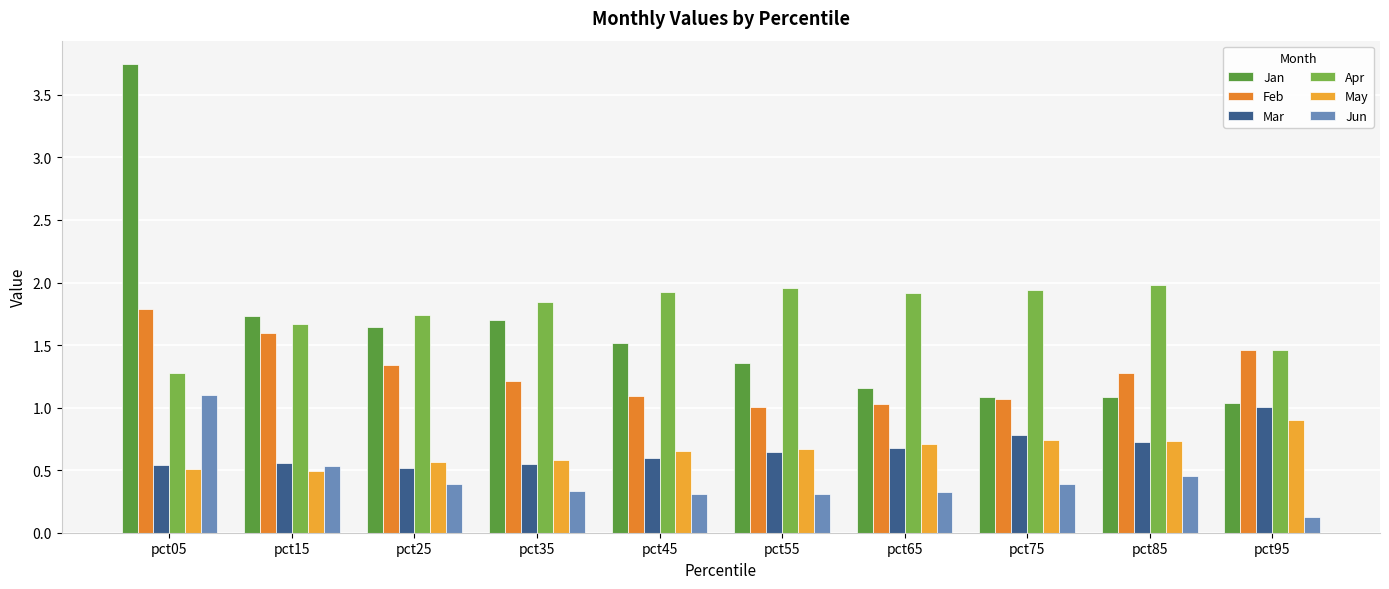

What are all the series names shown in the legend?

Jan, Feb, Mar, Apr, May, Jun